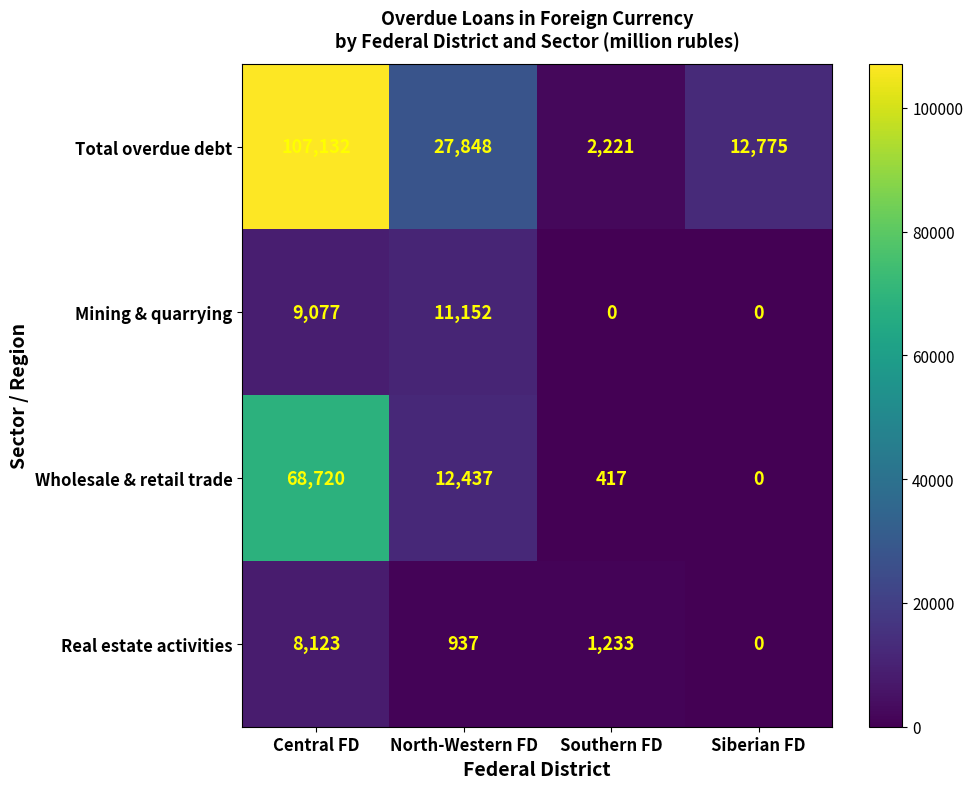

What is the greatest value displayed?

107132